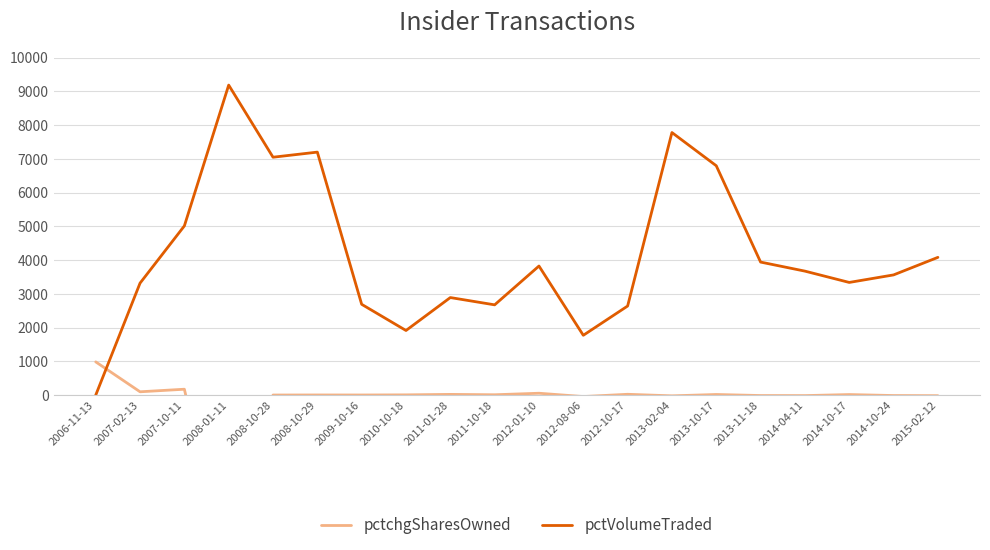

Where is the first local maximum for pctchgSharesOwned?

2007-10-11